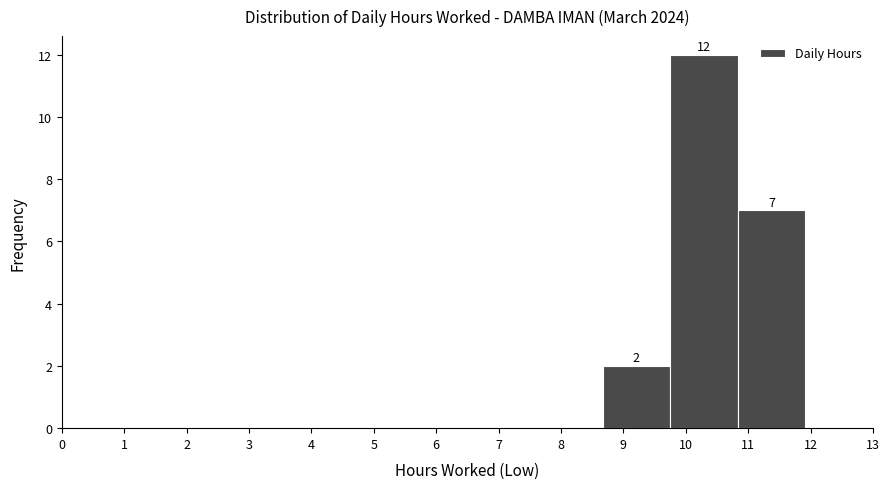

Over which range of the x-axis is the bar tallest?

9.8 to 10.8